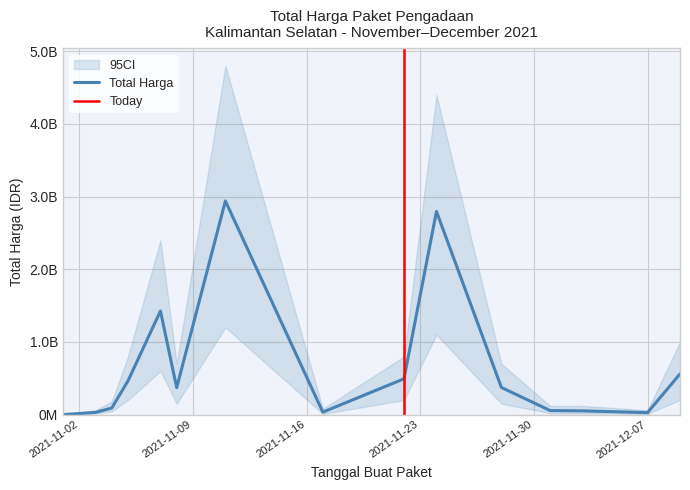

What is the sum of the values at 2021-11-08 and 2021-11-28?

743970300